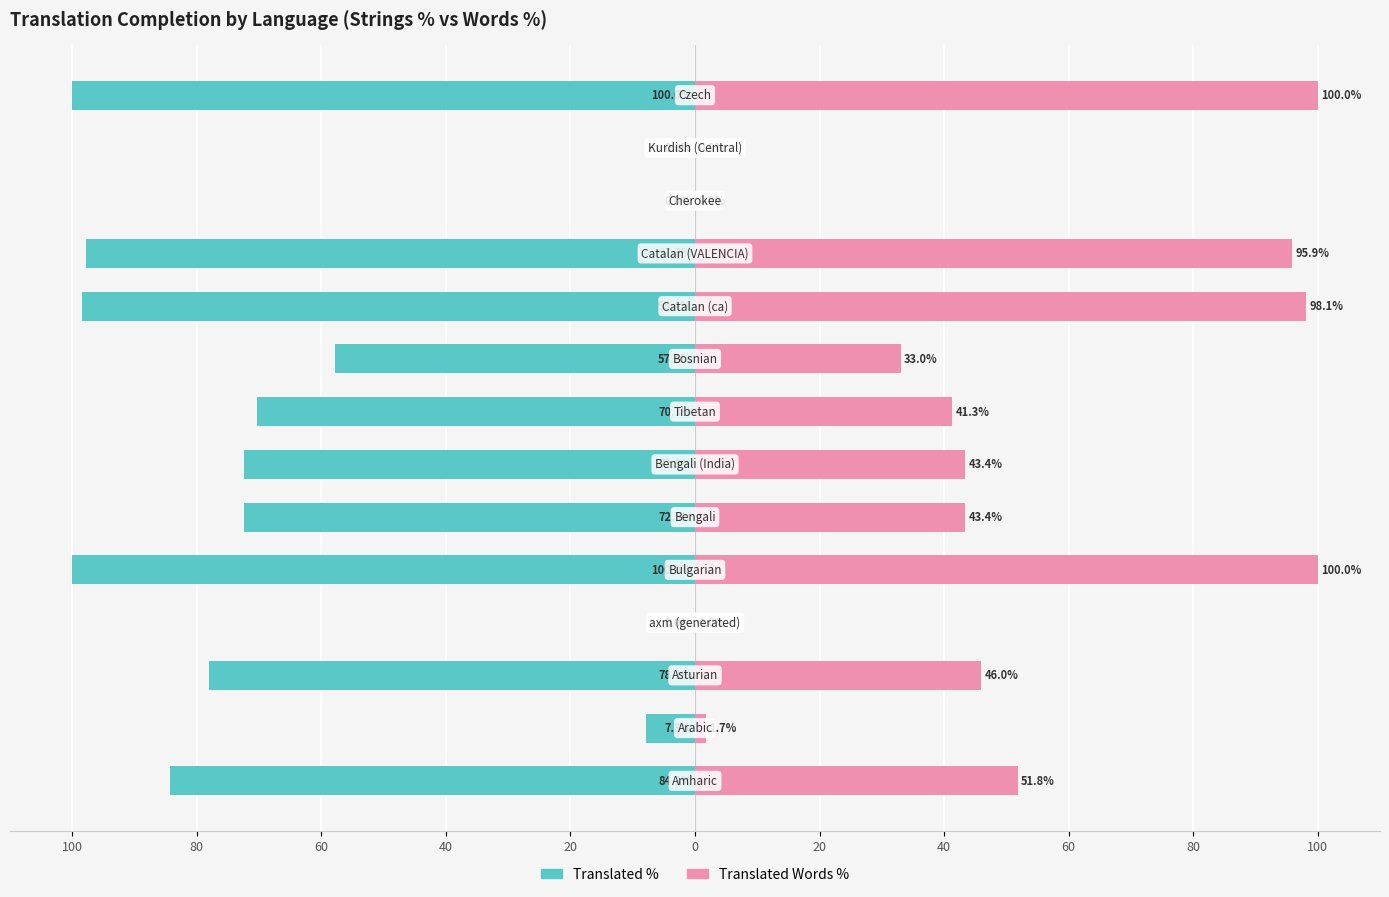

The Translated % series shows -41.4 at 80. True or false?

False